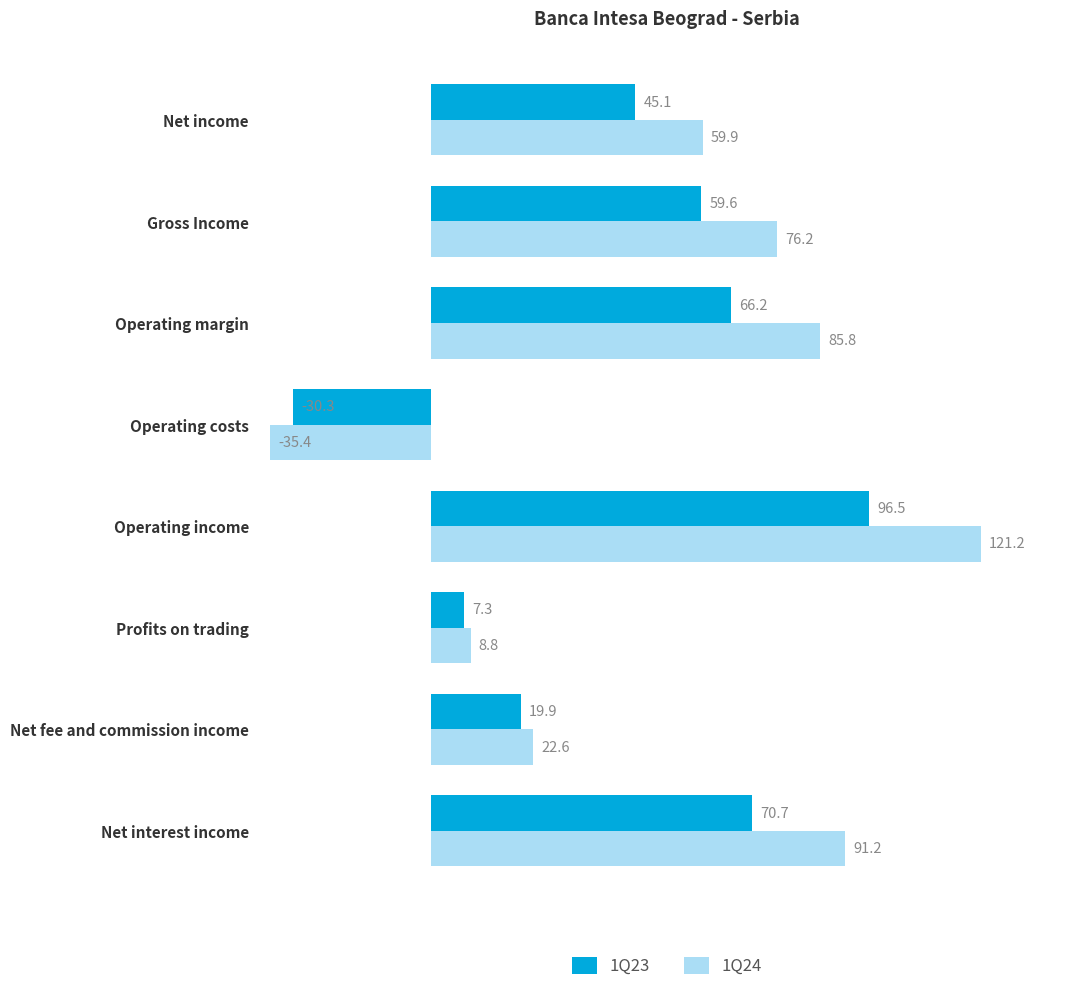

At how many categories does at least one series exceed 63?

4